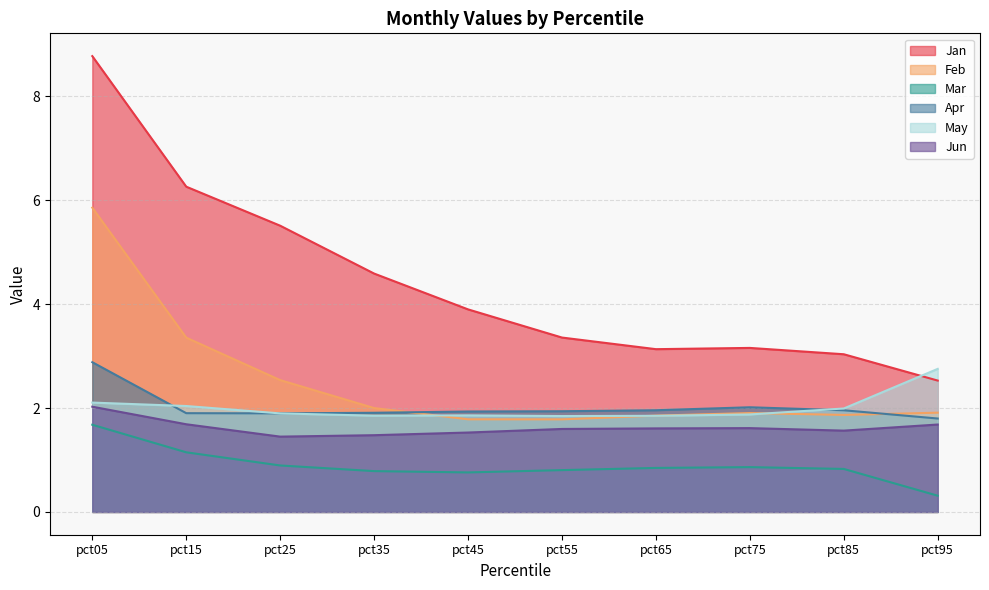

What is the average value of the Mar series?

0.9